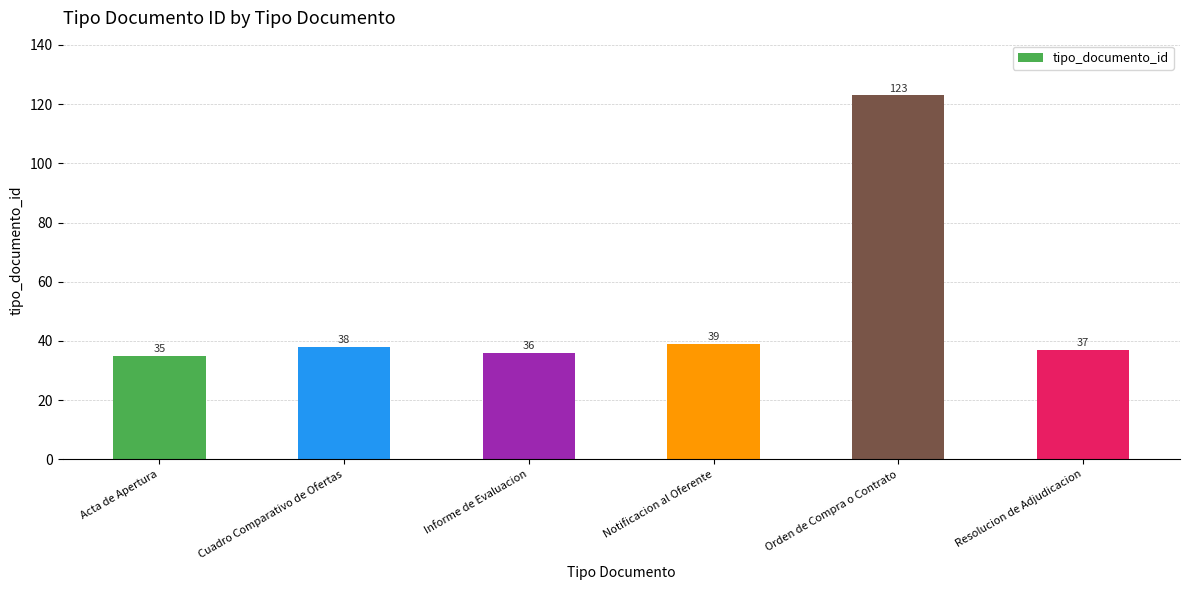

Count the number of categories in the chart.

6